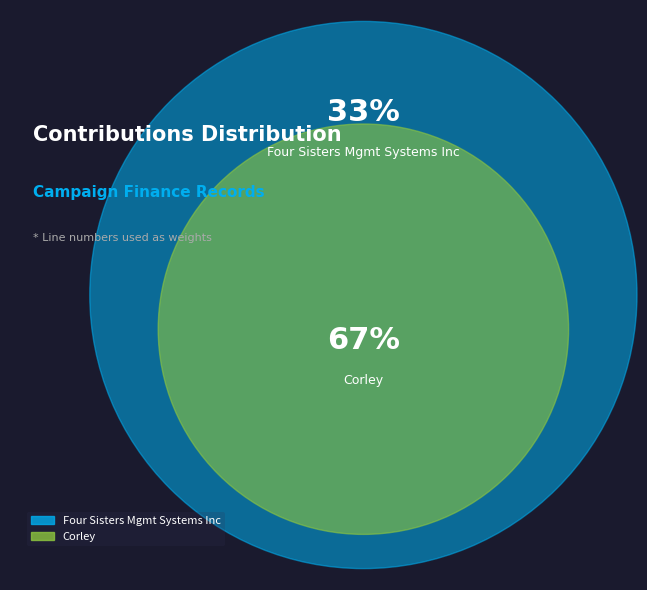

Count the number of slices in the pie.

2